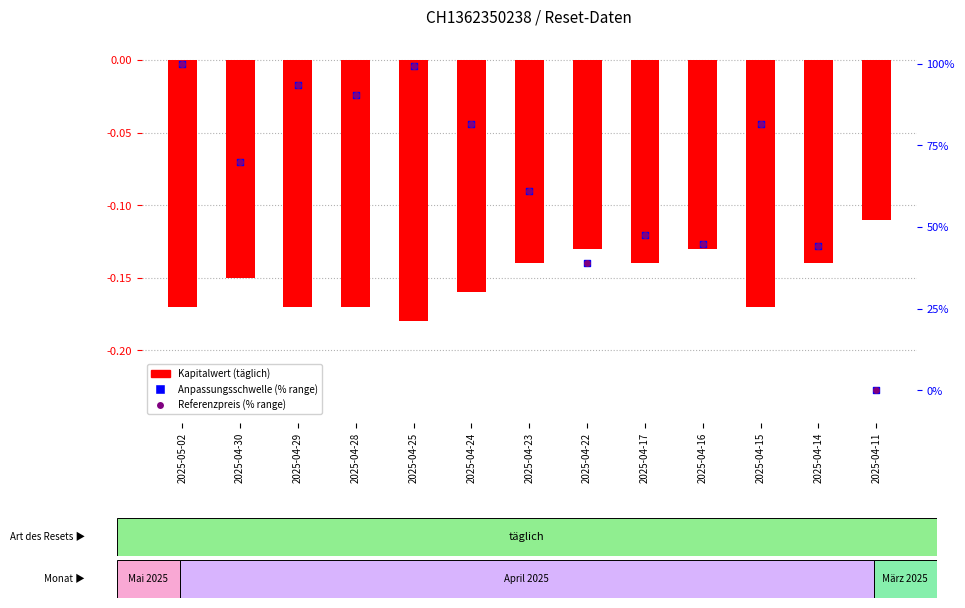

Which series has the largest total across all categories?

Referenzpreis (% range)